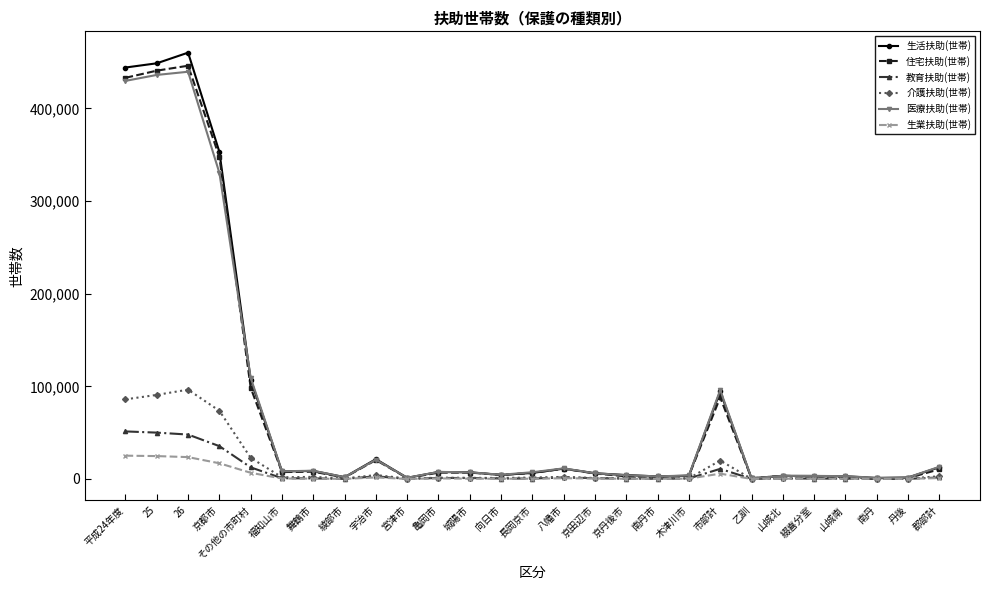

How many data points does each series have?

27